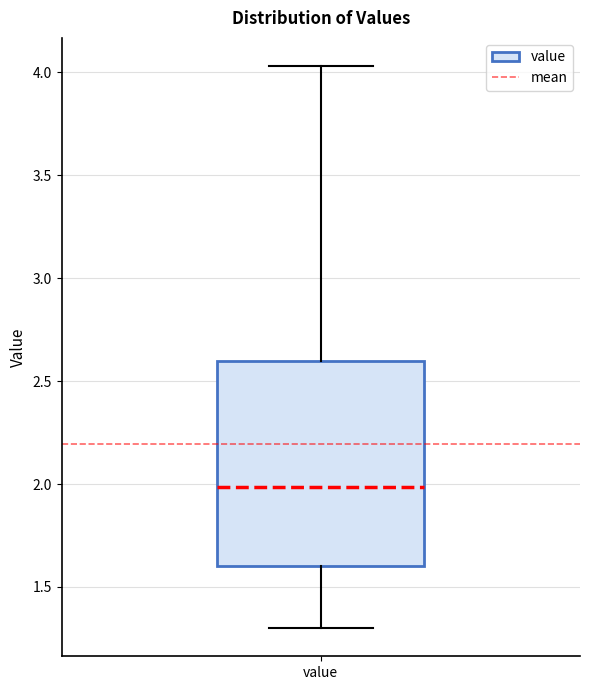

Transcribe this box plot: give where the median line is, the range the box spans, and where the two whiskers end, as read against the y-axis. The values are not printed on the chart, so give them approximately, as read against the axis.

median 2.00, box 1.60 to 2.60, whiskers 1.30 to 4.05